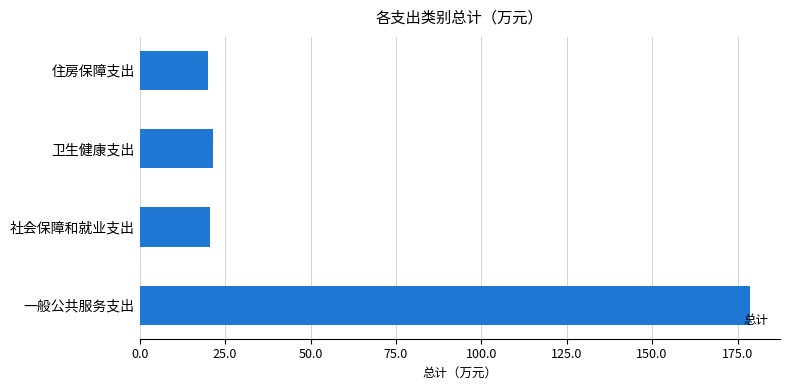

The chart shows a value of 37.5 at 卫生健康支出. True or false?

False